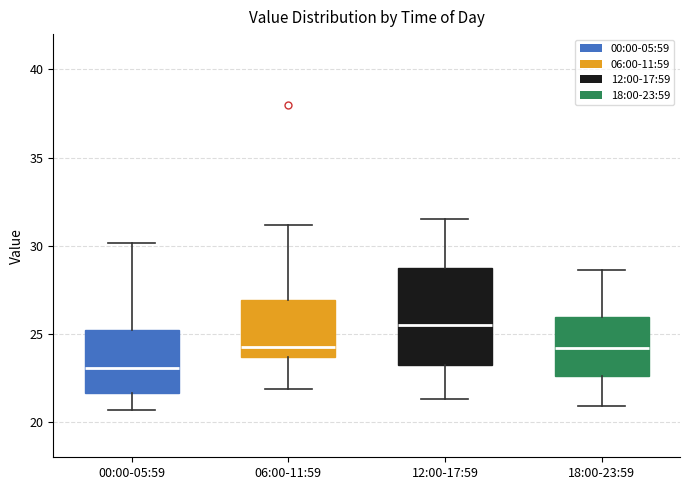

Reading left to right, transcribe this box plot: for each box, give where its median line is, the range the box spans, and where its two whiskers end, as read against the y-axis. The values are not printed on the chart, so give them approximately, as read against the axis.

00:00-05:59: median 23.0, box 21.5 to 25.0, whiskers 20.5 to 30.0
06:00-11:59: median 24.0, box 23.5 to 27.0, whiskers 22.0 to 31.0
12:00-17:59: median 25.5, box 23.5 to 29.0, whiskers 21.5 to 31.5
18:00-23:59: median 24.0, box 22.5 to 26.0, whiskers 21.0 to 28.5